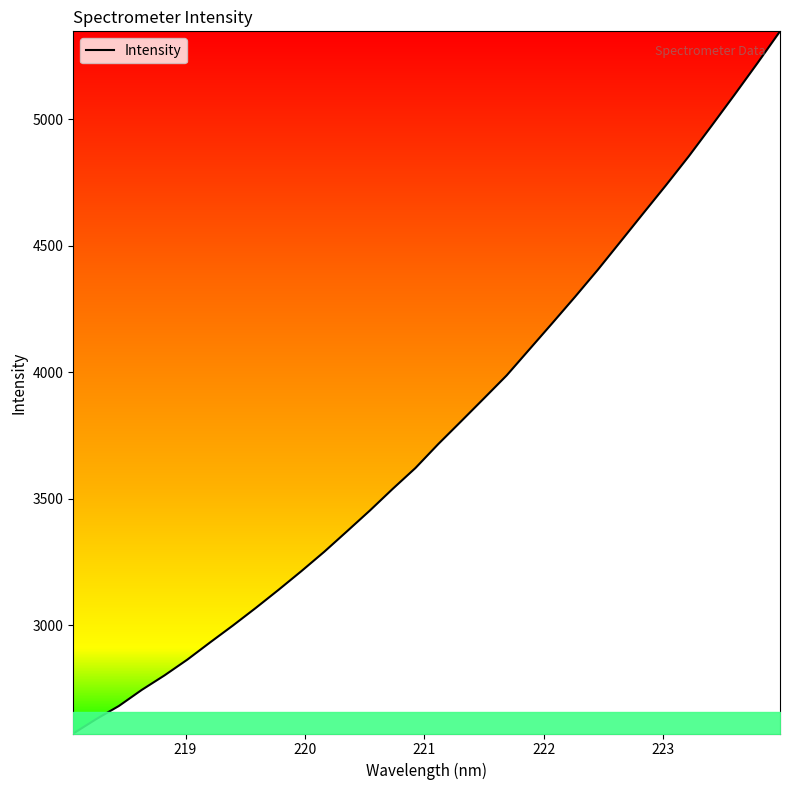

What is the difference between the maximum and minimum values?

2773.5